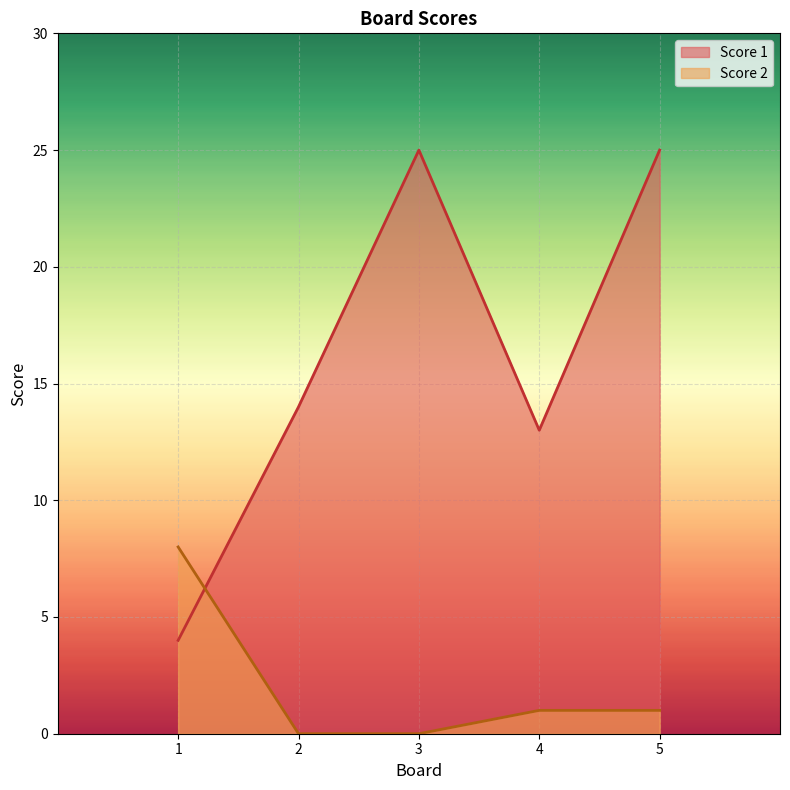

At which label does Score 1 reach its minimum?

1